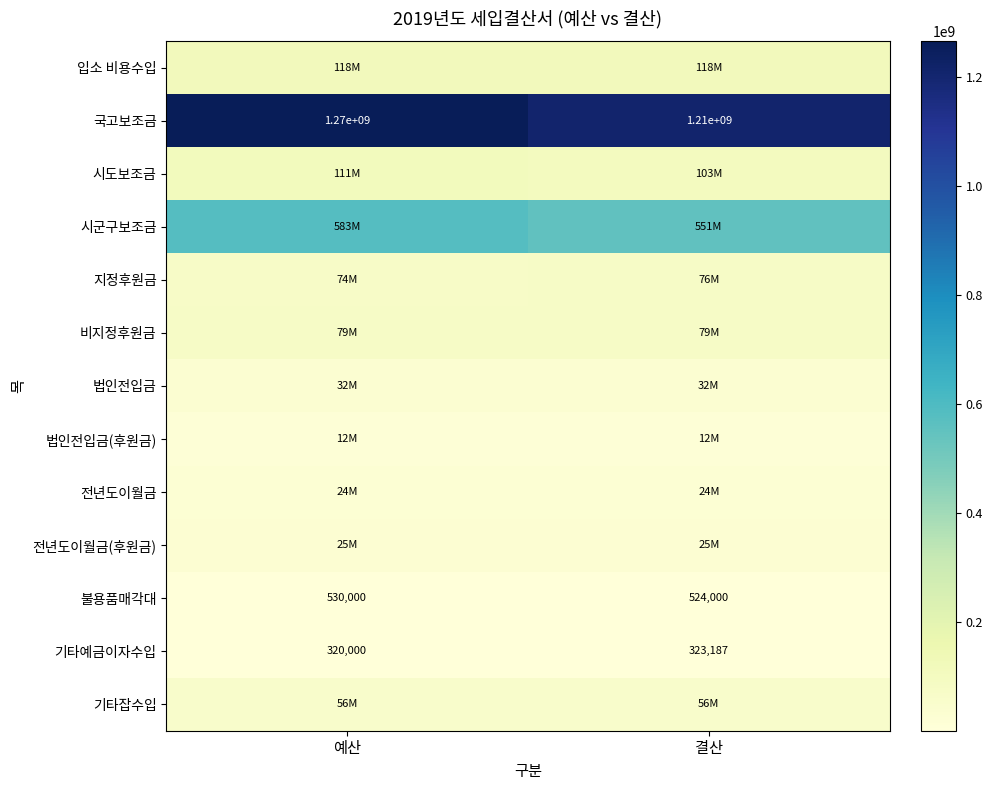

At which category is the sum across all series the highest?

예산